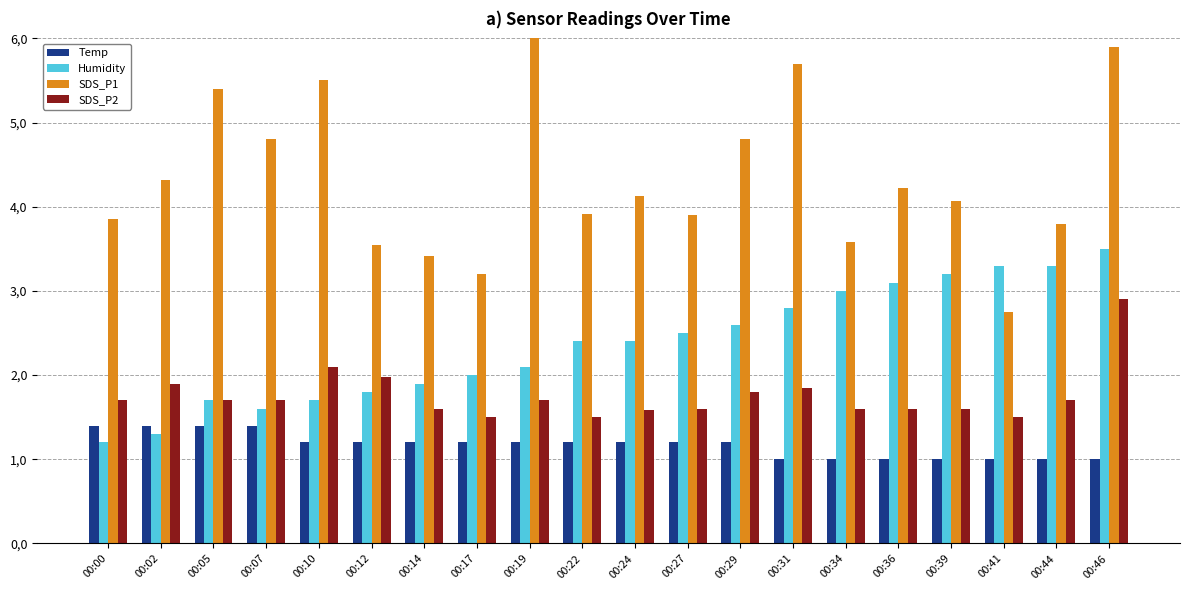

Which category has the lowest value in the Humidity series?

00:00